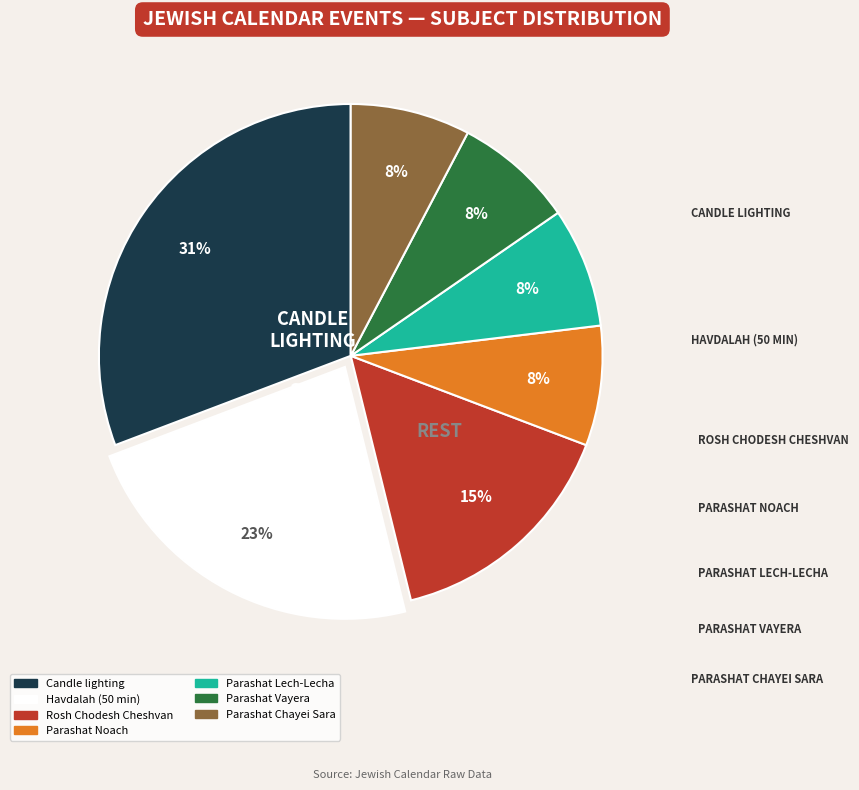

Is there any slice that represents more than half of the pie?

No